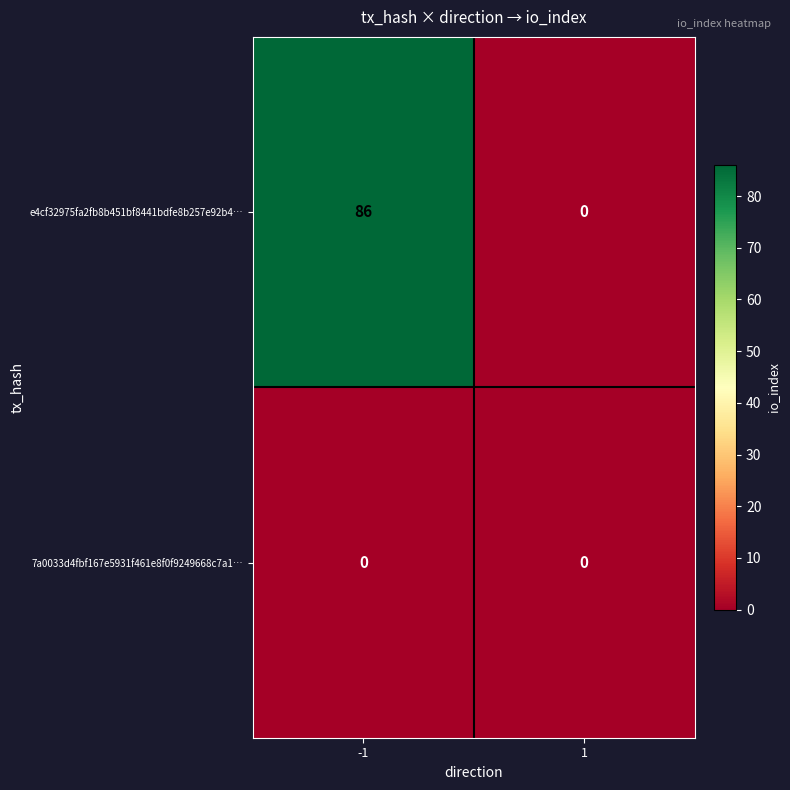

The value of e4cf32975fa2fb8b451bf8441bdfe8b257e92b4… at 1 is 0. True or false?

True